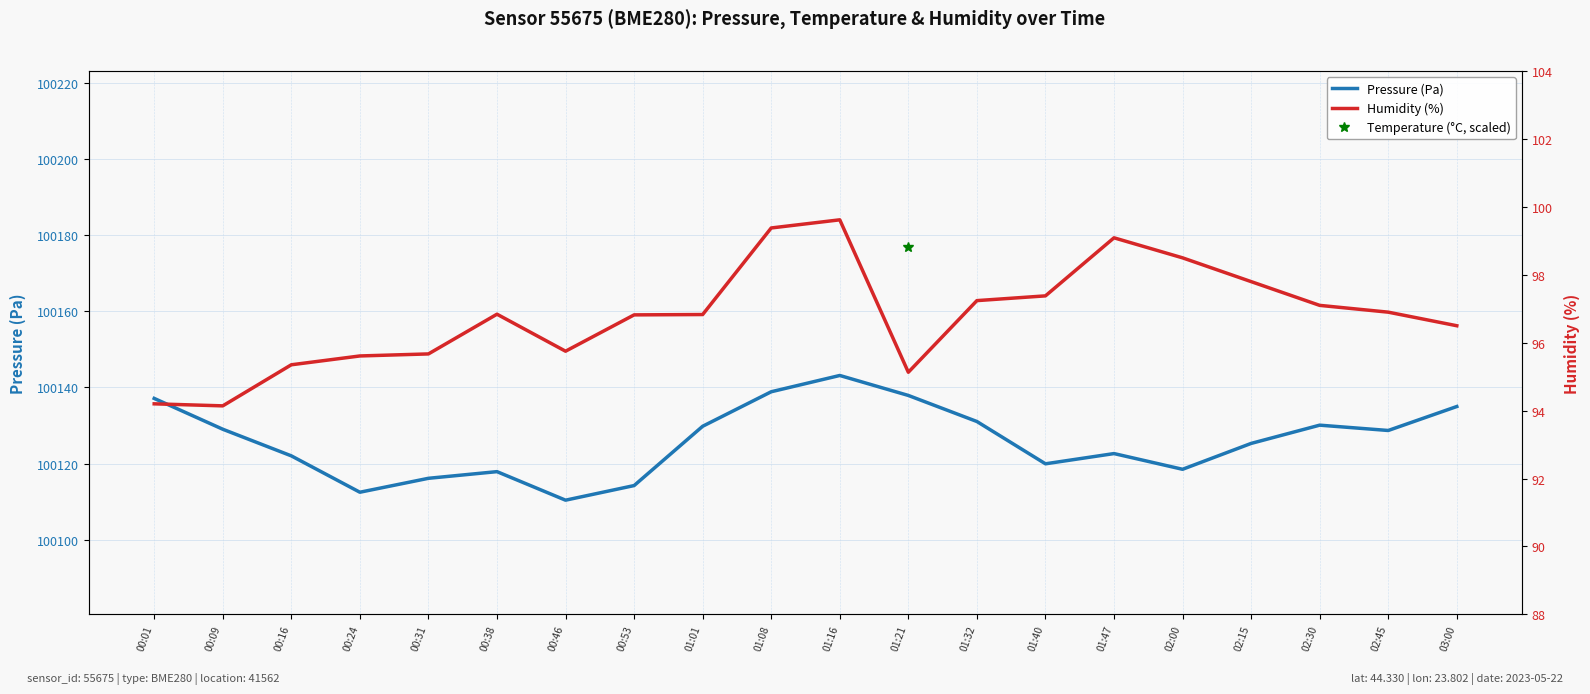

At which category is the sum across all series the highest?

00:53